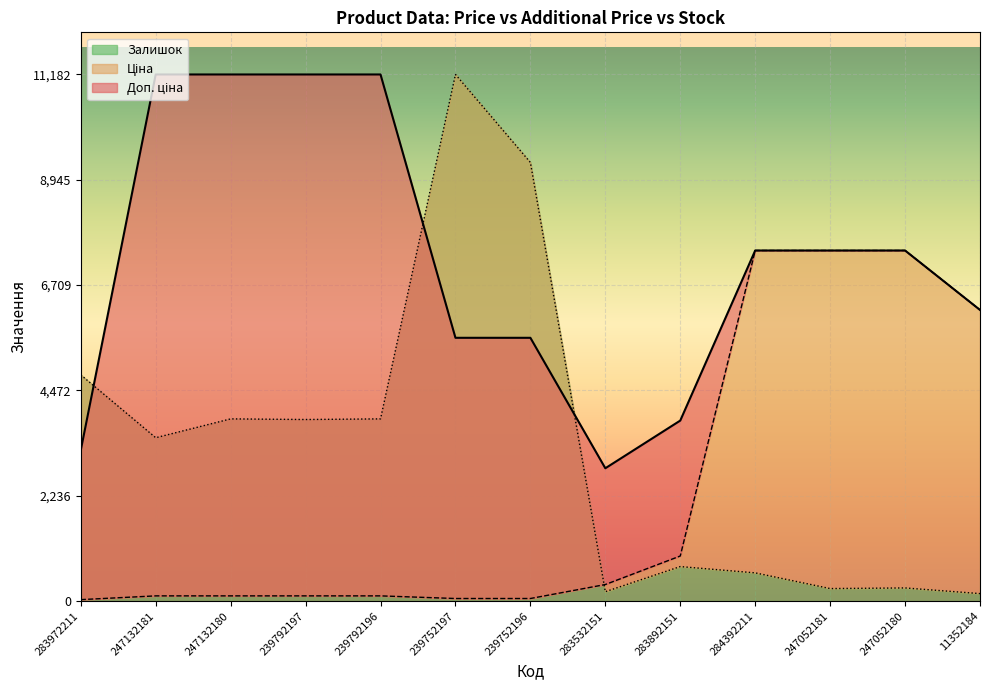

What are all the series names shown in the legend?

Ціна, Доп. ціна, Залишок